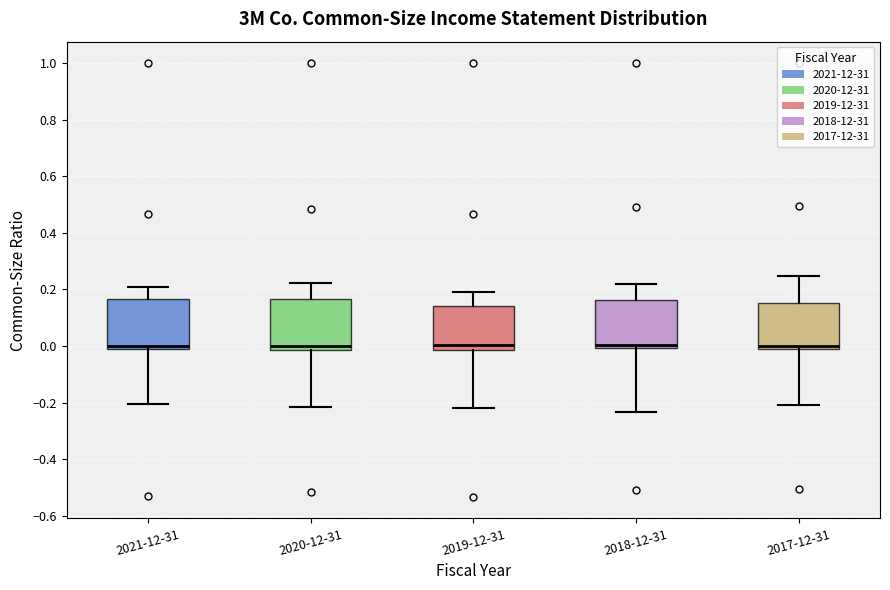

Reading left to right, transcribe this box plot: for each box, give where its median line is, the range the box spans, and where its two whiskers end, as read against the y-axis. The values are not printed on the chart, so give them approximately, as read against the axis.

2021-12-31: median 0.00 (just above the box's lower edge), box 0.00 to 0.16, whiskers -0.20 to 0.20
2020-12-31: median 0.00, box -0.02 to 0.16, whiskers -0.22 to 0.22
2019-12-31: median 0.00, box -0.02 to 0.14, whiskers -0.22 to 0.20
2018-12-31: median 0.00 (just above the box's lower edge), box 0.00 to 0.16, whiskers -0.24 to 0.22
2017-12-31: median 0.00 (just above the box's lower edge), box 0.00 to 0.16, whiskers -0.20 to 0.24